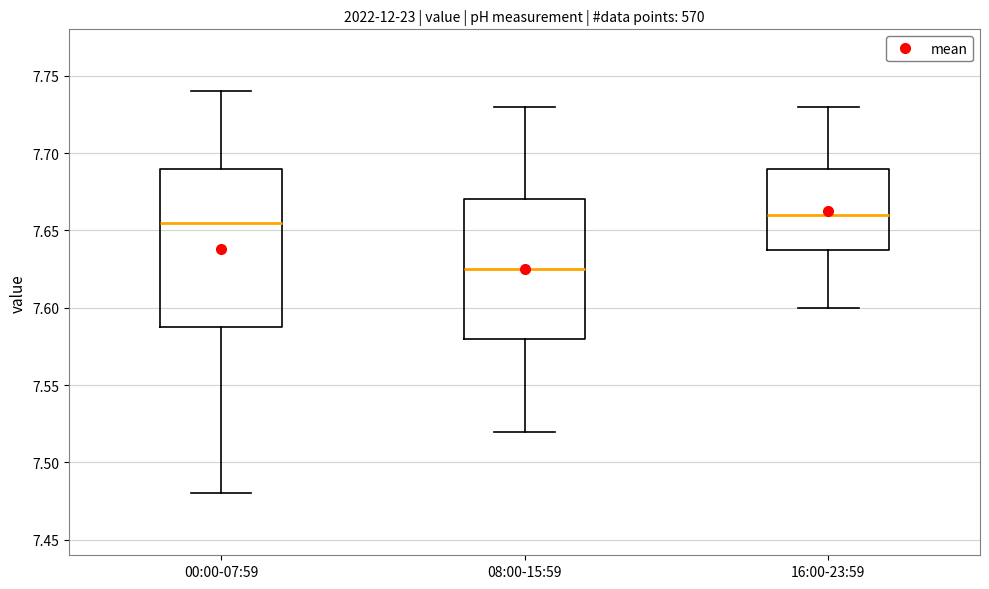

Reading left to right, read every box against the y-axis: the position of its median line, the range the box covers, and the ends of its whiskers. The values are not printed on the chart, so give them approximately, as read against the axis.

00:00-07:59: median 7.655, box 7.590 to 7.690, whiskers 7.480 to 7.740
08:00-15:59: median 7.625, box 7.580 to 7.670, whiskers 7.520 to 7.730
16:00-23:59: median 7.660, box 7.640 to 7.690, whiskers 7.600 to 7.730